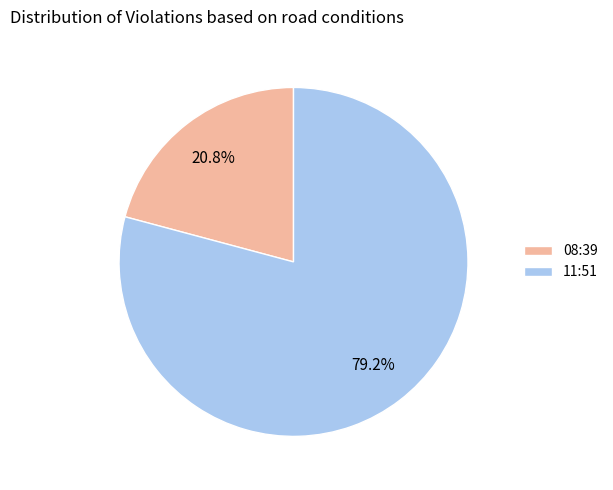

What percentage is NOT represented by 08:39?

79.2%